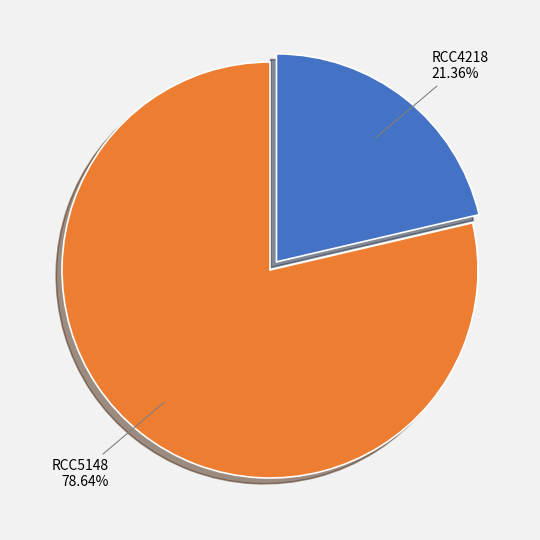

What is the ratio of the value at RCC5148 to the value at RCC4218?

3.7